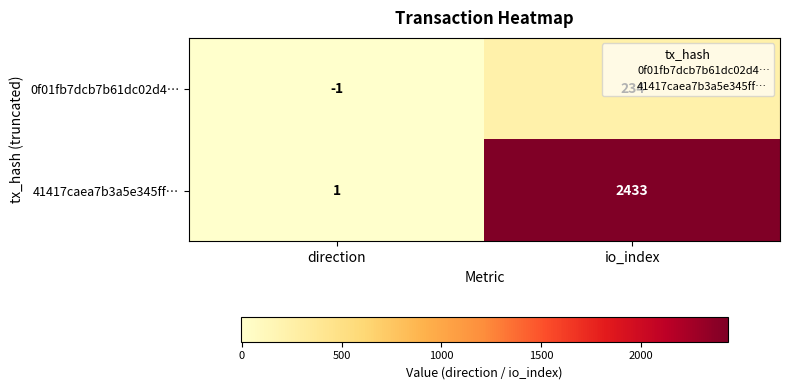

What is the difference between the 0f01fb7dcb7b61dc02d4… values at direction and io_index?

235